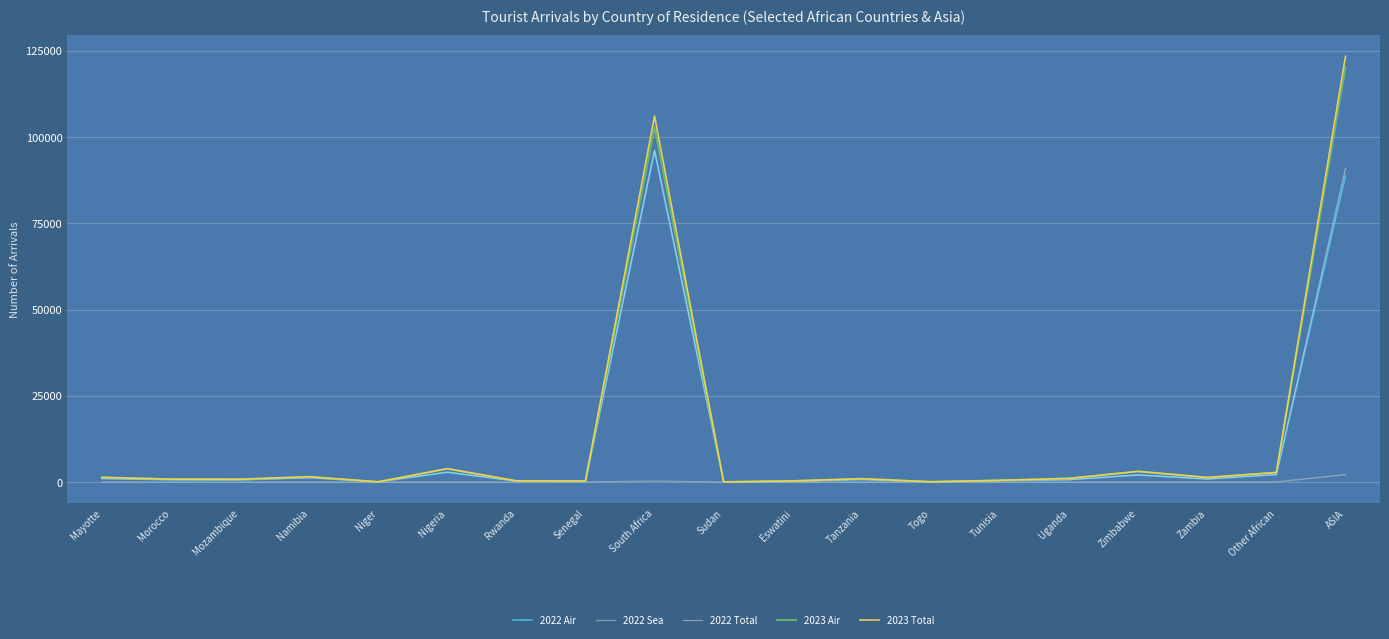

Where is 2022 Air nearest to the value 48045?

ASIA